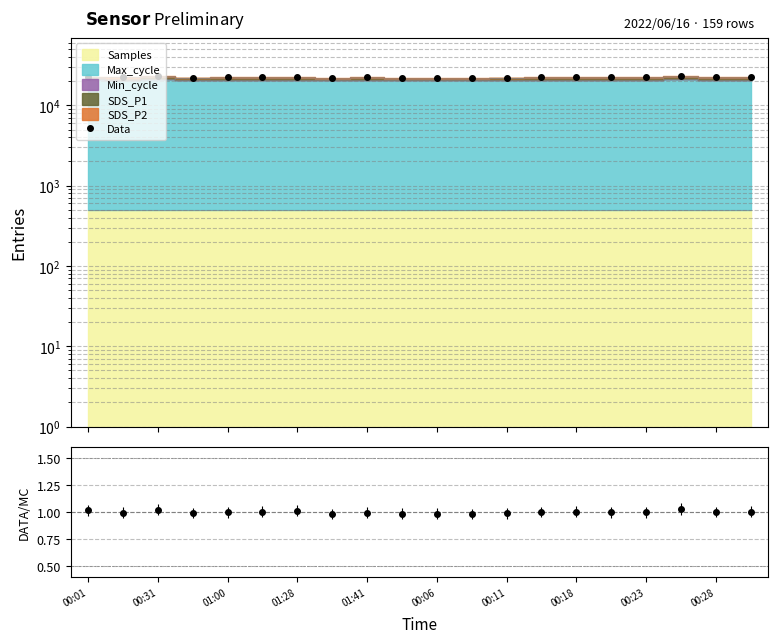

How many points are higher than both their immediate neighbors (excluding endpoints)?

6